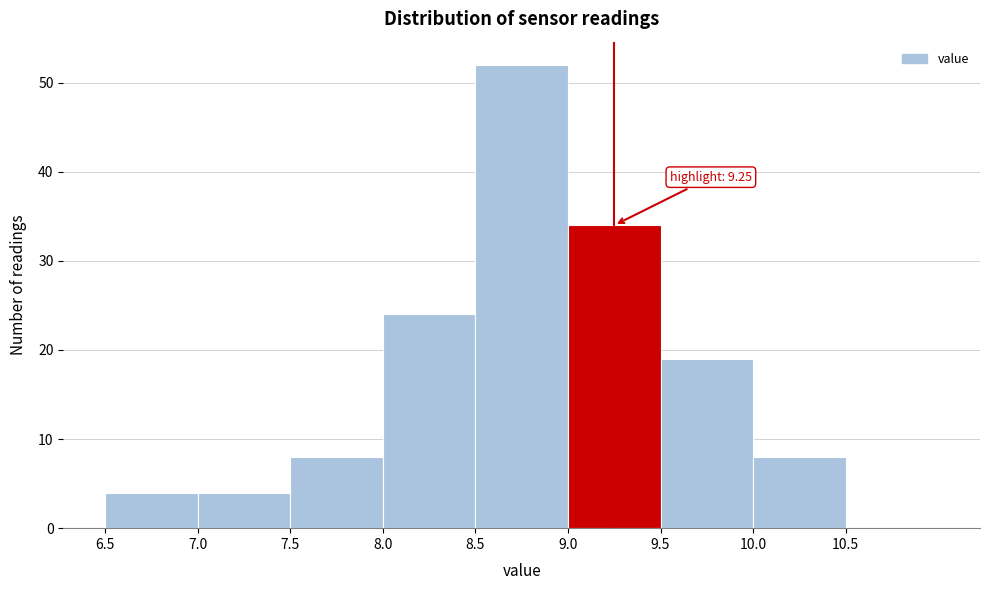

Which range on the x-axis has the tallest bar?

8.5 to 9.0